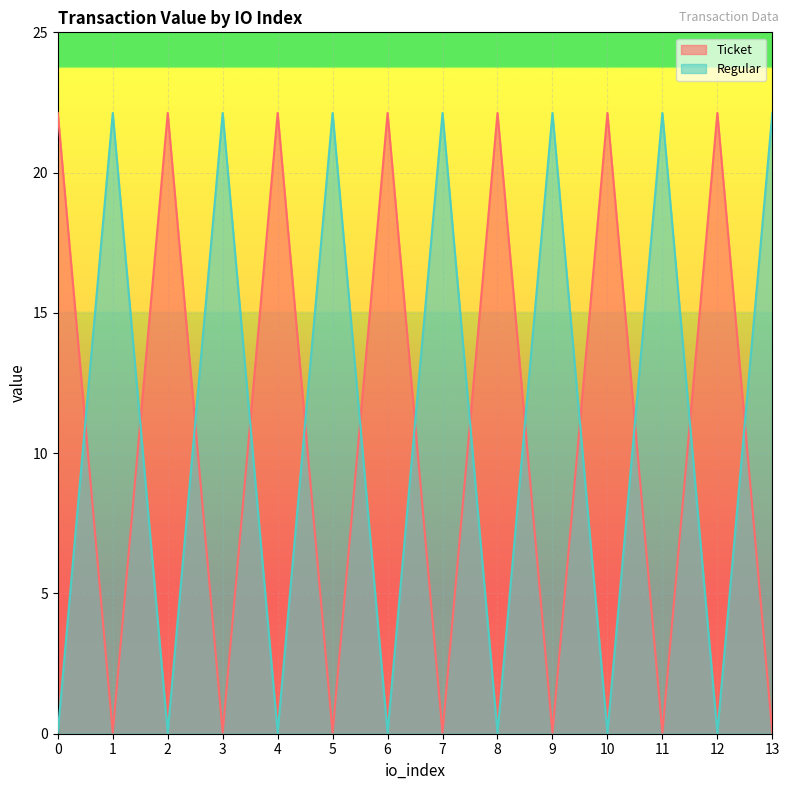

Which series has the largest range (max minus min)?

Ticket